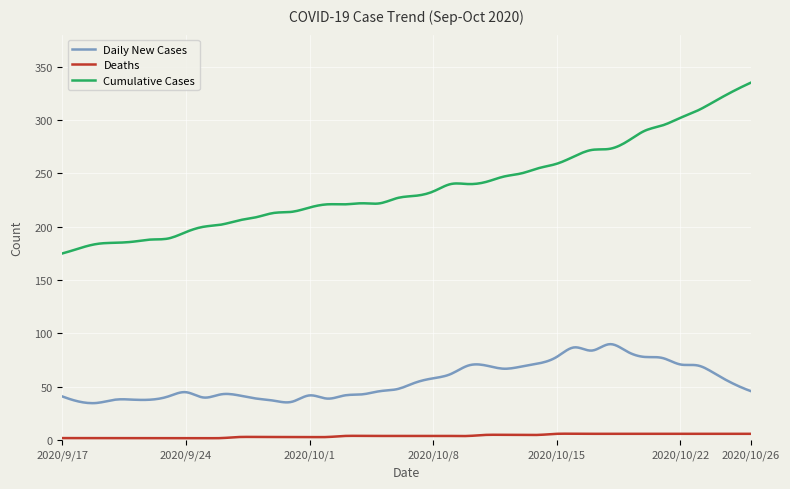

What is the difference between the maximum and minimum values in the Cumulative Cases series?

160.0